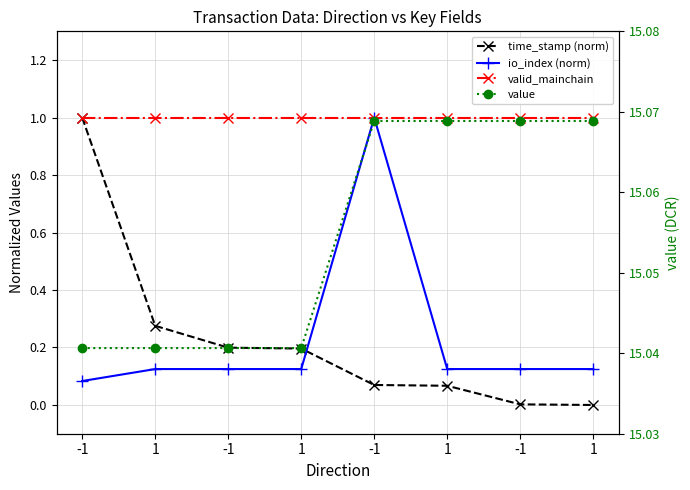

Does the chart display data point markers on the line(s)?

Yes